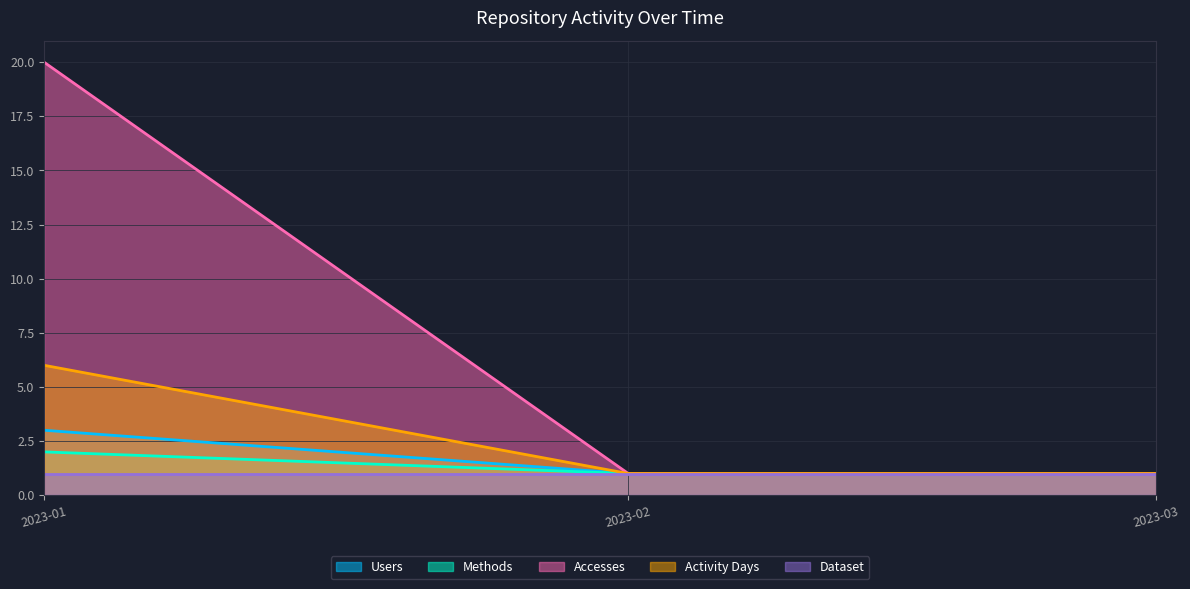

How many categories are shown in the chart?

3